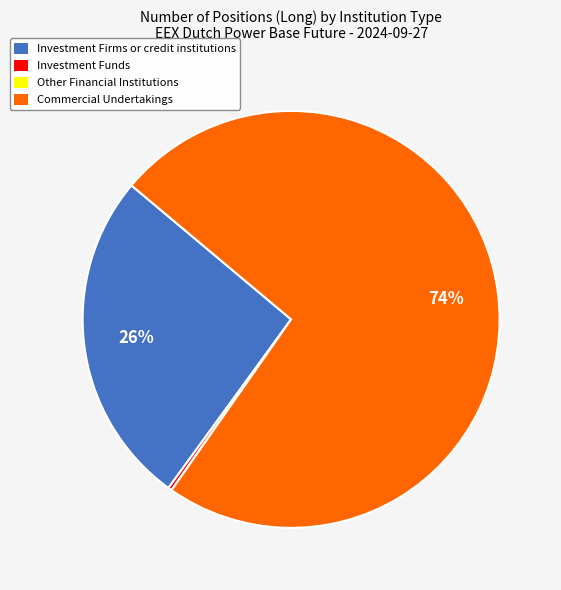

What is the largest slice in the pie chart?

Commercial Undertakings